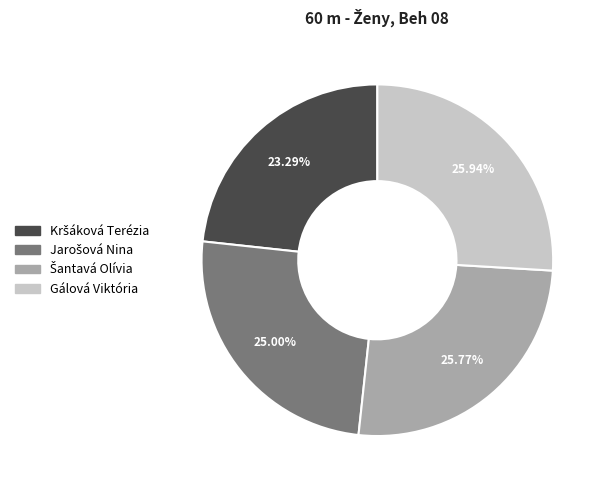

How many slices are in this pie chart?

4